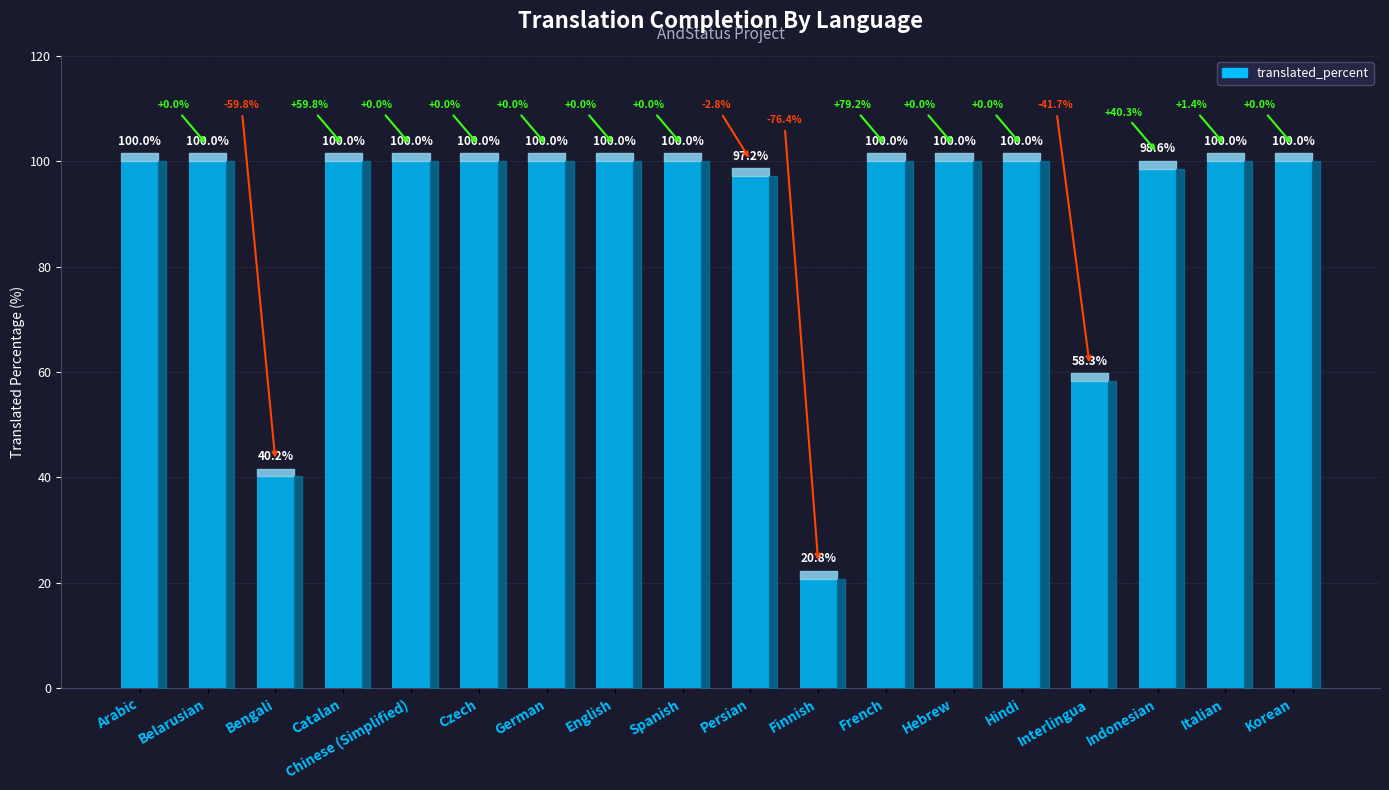

What is the minimum value shown in the chart?

20.8